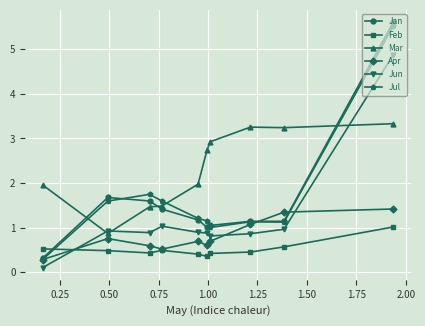

Reading left to right, transcribe all the data shown in this chart.

Jan: 5.6	1.1	1.1	1.1	1.0	1.2	1.4	1.6	1.7	0.3
Feb: 1.0	0.6	0.5	0.4	0.4	0.4	0.5	0.4	0.5	0.5
Mar: 3.3	3.2	3.3	2.9	2.7	2.0	1.5	1.5	0.9	2.0
Apr: 1.4	1.3	1.1	0.7	0.6	0.7	0.5	0.6	0.8	0.3
Jun: 4.9	1.0	0.9	0.8	0.9	0.9	1.0	0.9	0.9	0.1
Jul: 5.5	1.1	1.1	1.0	1.2	1.2	1.6	1.7	1.6	0.3